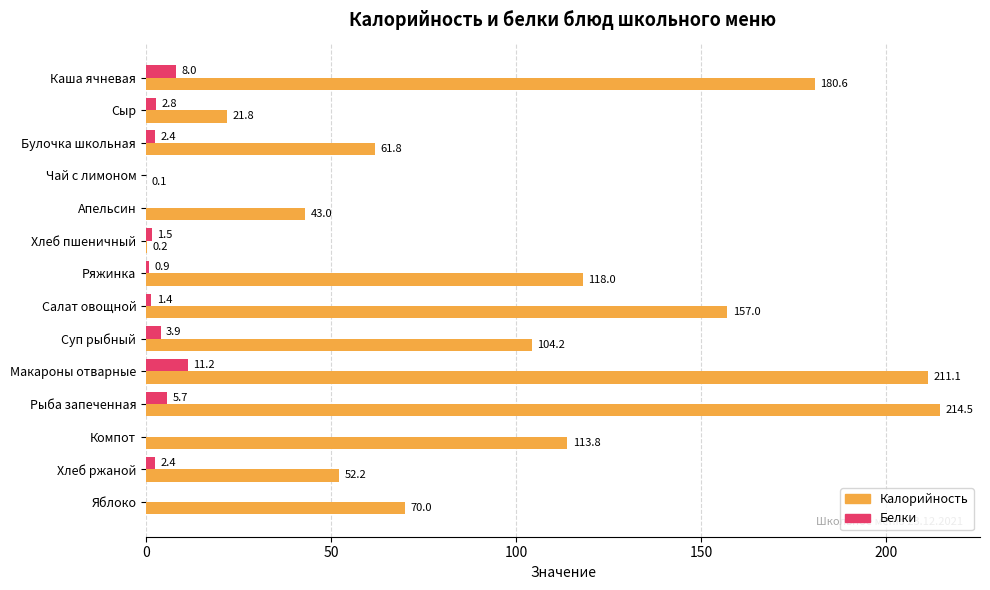

The value of Калорийность at Макароны отварные is 211.1. True or false?

True